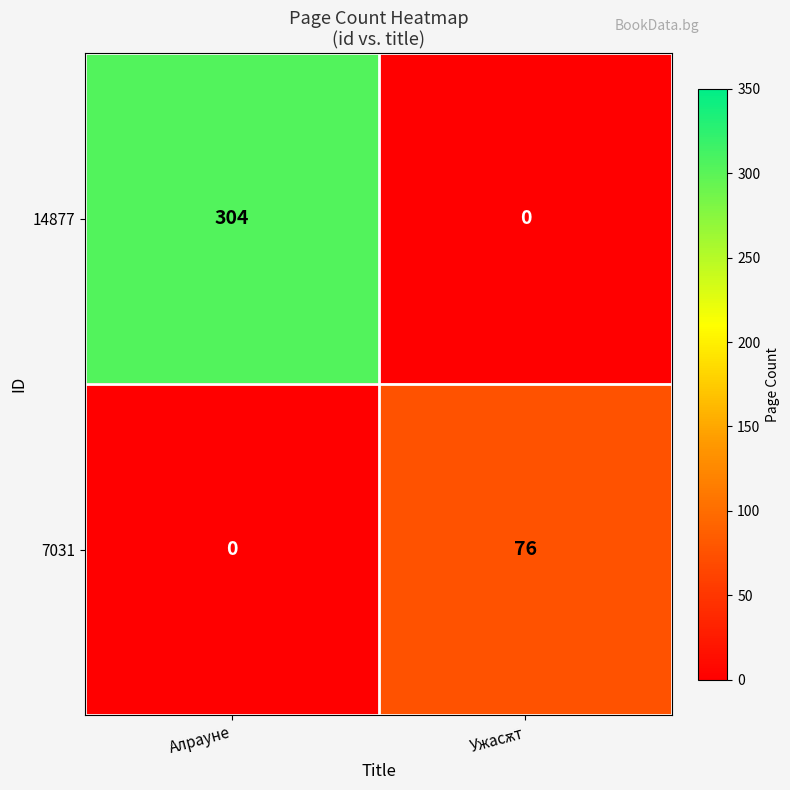

List the series in order of their overall mean, lowest first.

7031, 14877